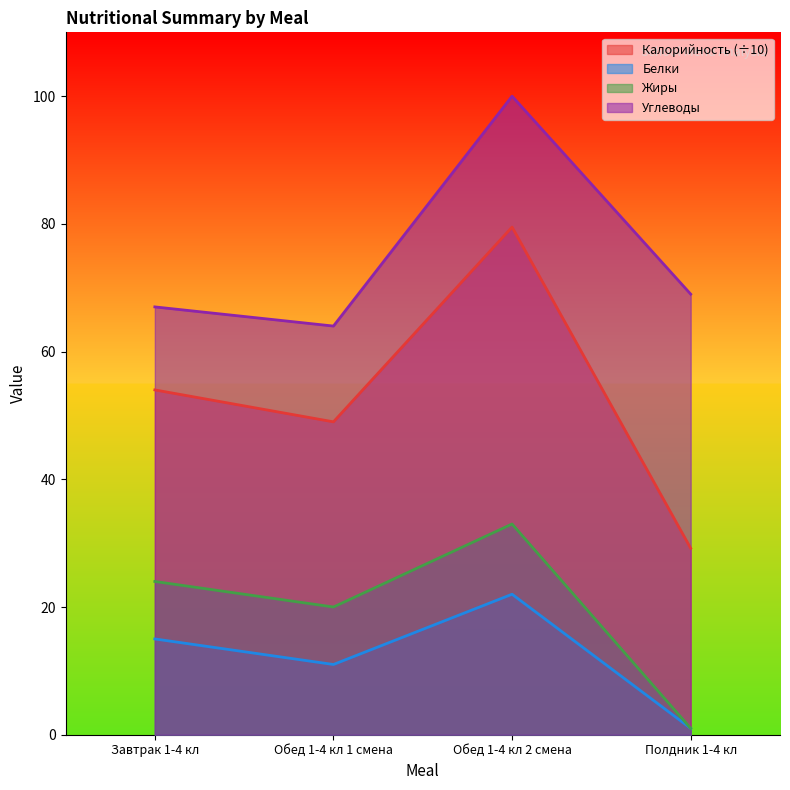

What is the difference between the maximum and minimum values in the Белки series?

21.0